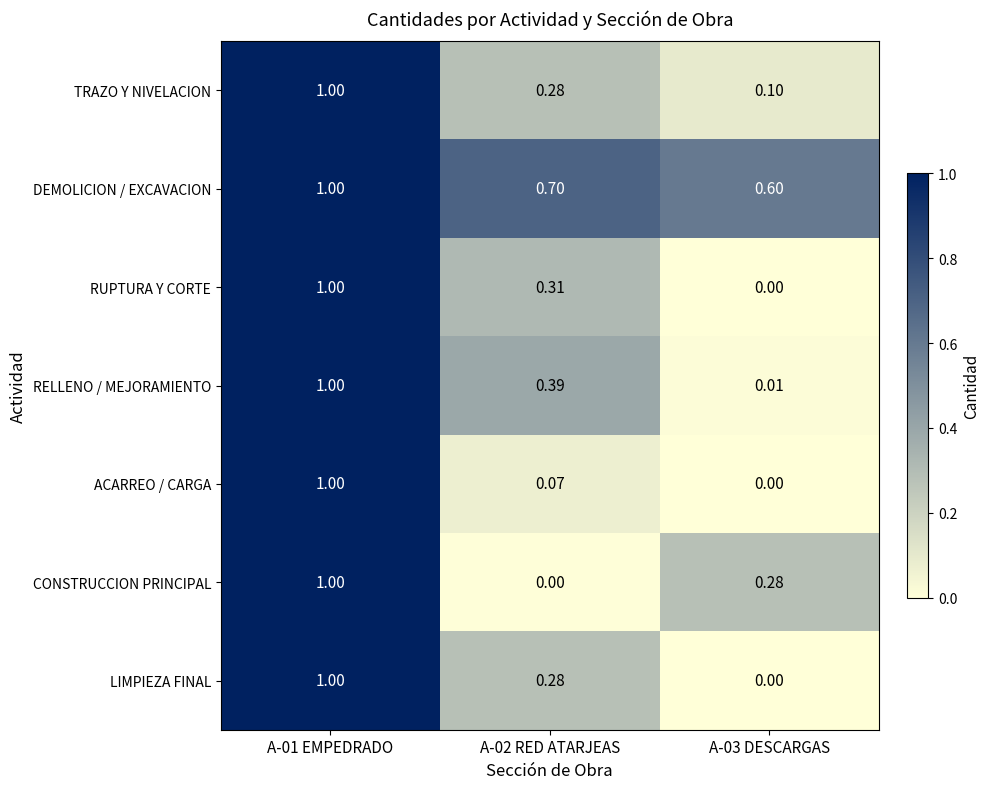

Which series has the largest total across all categories?

DEMOLICION / EXCAVACION